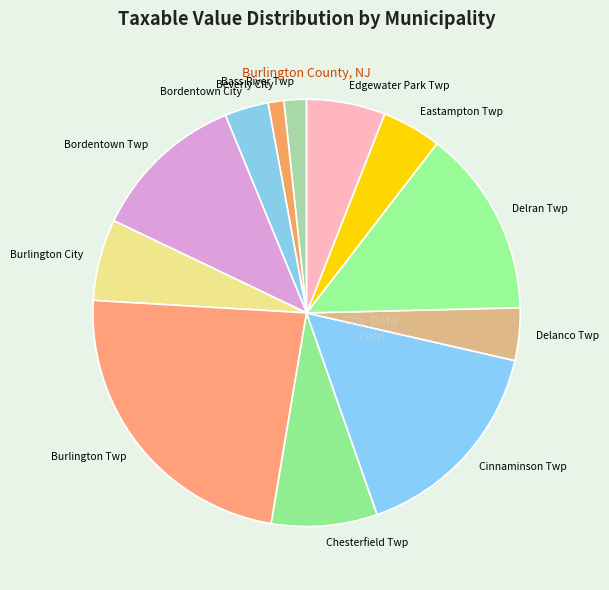

Does Eastampton Twp account for over 50% of the chart?

No